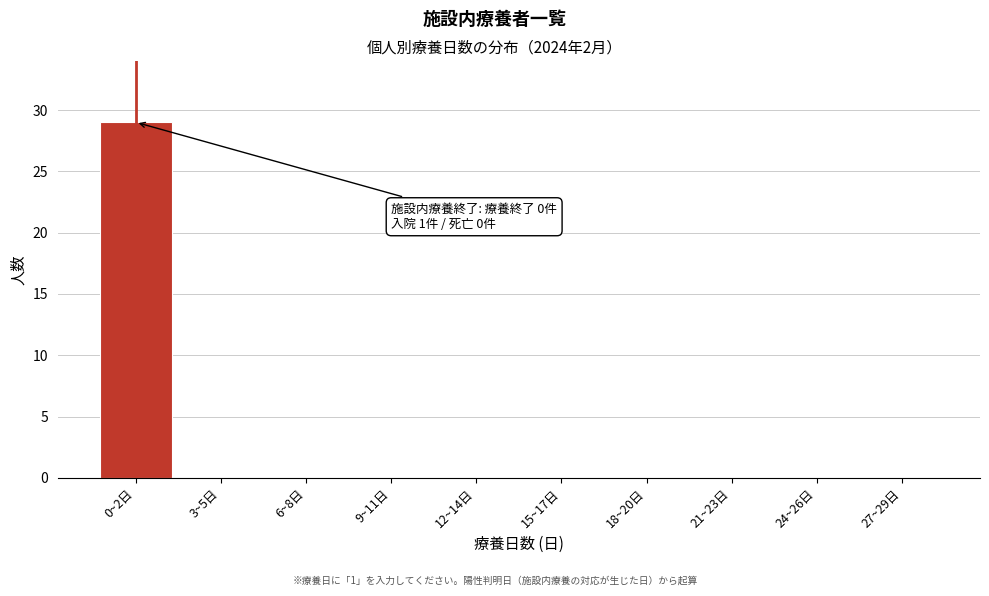

Reading right to left, transcribe all the data shown in this chart.

27~29日=0	24~26日=0	21~23日=0	18~20日=0	15~17日=0	12~14日=0	9~11日=0	6~8日=0	3~5日=0	0~2日=29